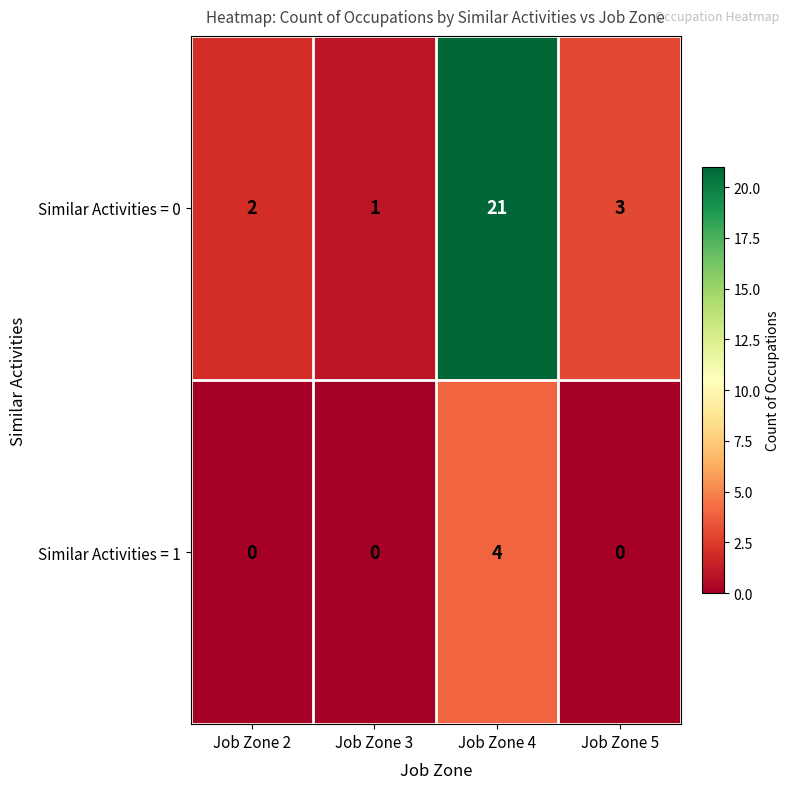

Reading left to right, what are all the values shown in this chart?

Similar Activities = 0: 2	1	21	3
Similar Activities = 1: 0	0	4	0